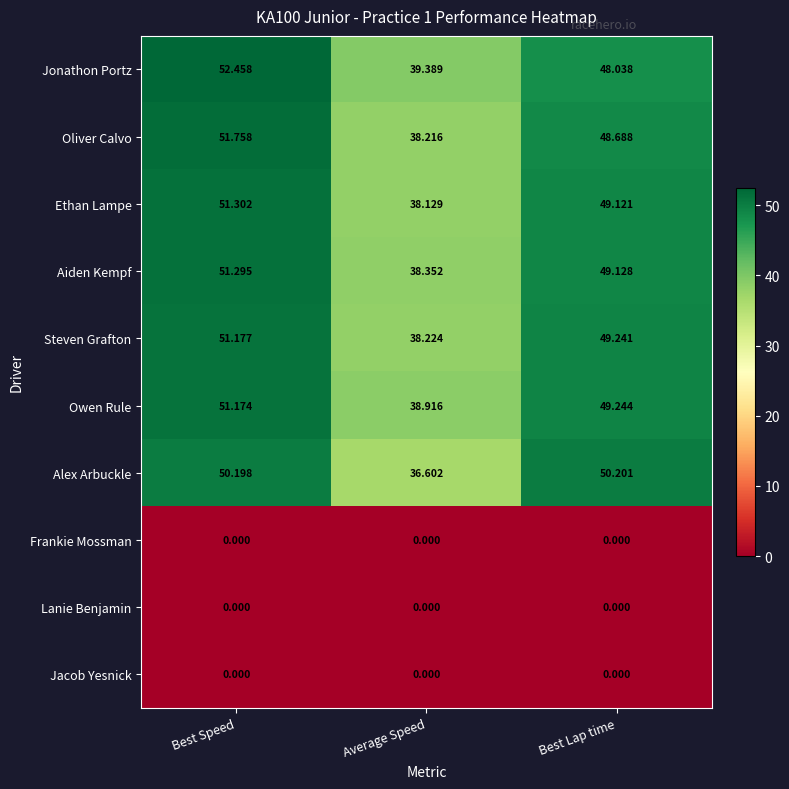

At which label does Ethan Lampe reach its peak?

Best Speed